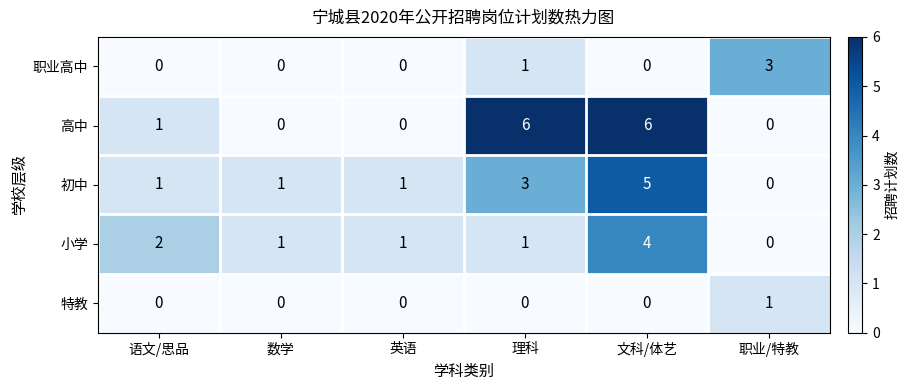

List the series in order of their overall mean, lowest first.

特教, 职业高中, 小学, 初中, 高中